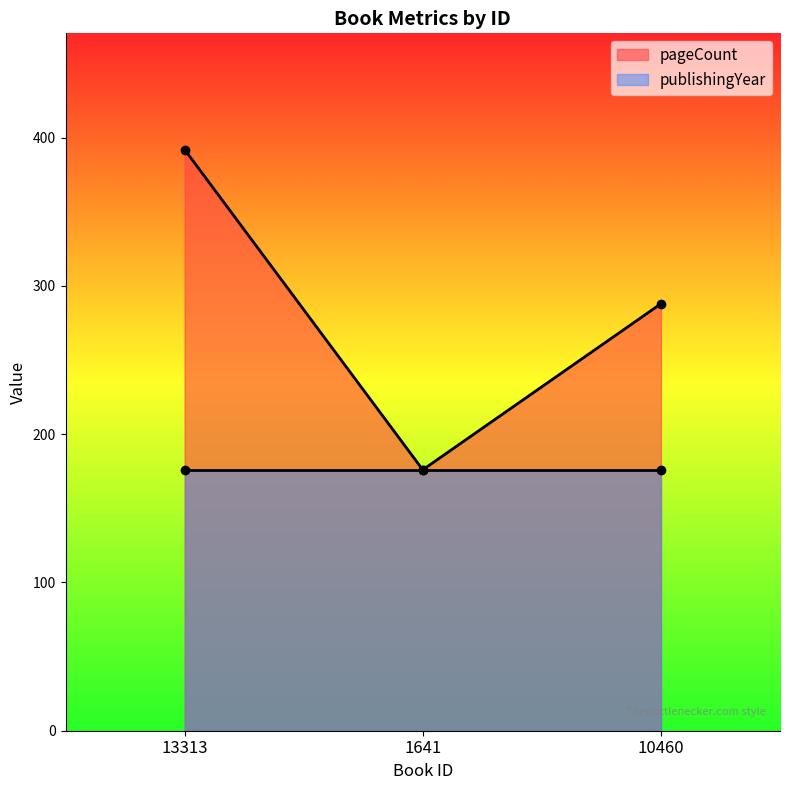

How many values are between 176 and 392?

3